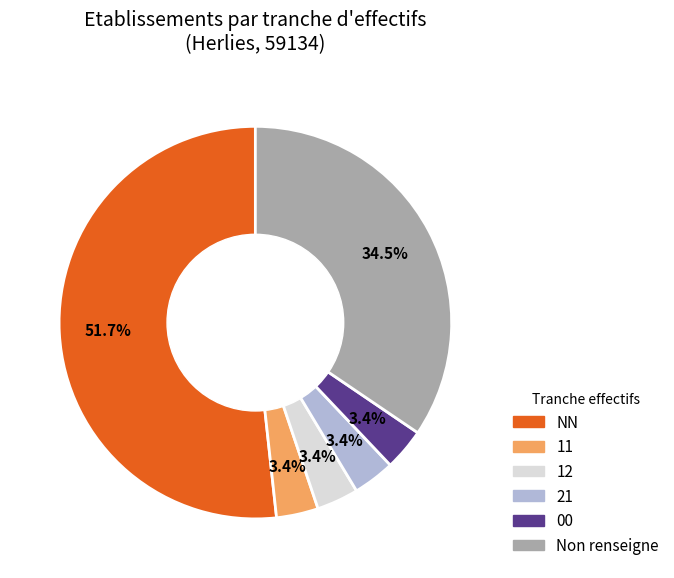

Which has a higher value, Non renseigne or NN?

NN